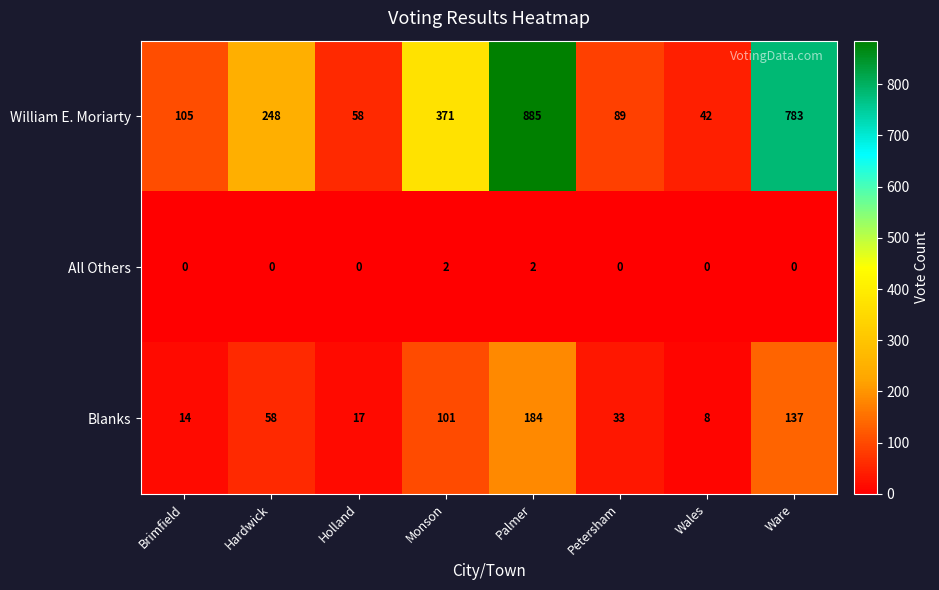

Which series has the widest spread of values?

William E. Moriarty